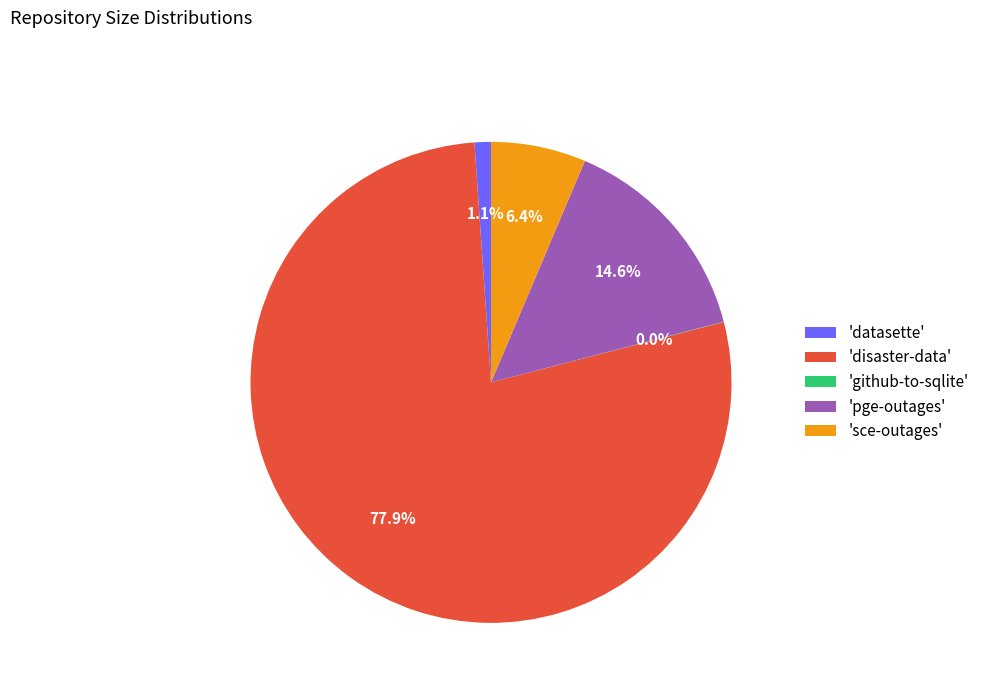

Between 'disaster-data' and 'sce-outages', which is larger?

'disaster-data'